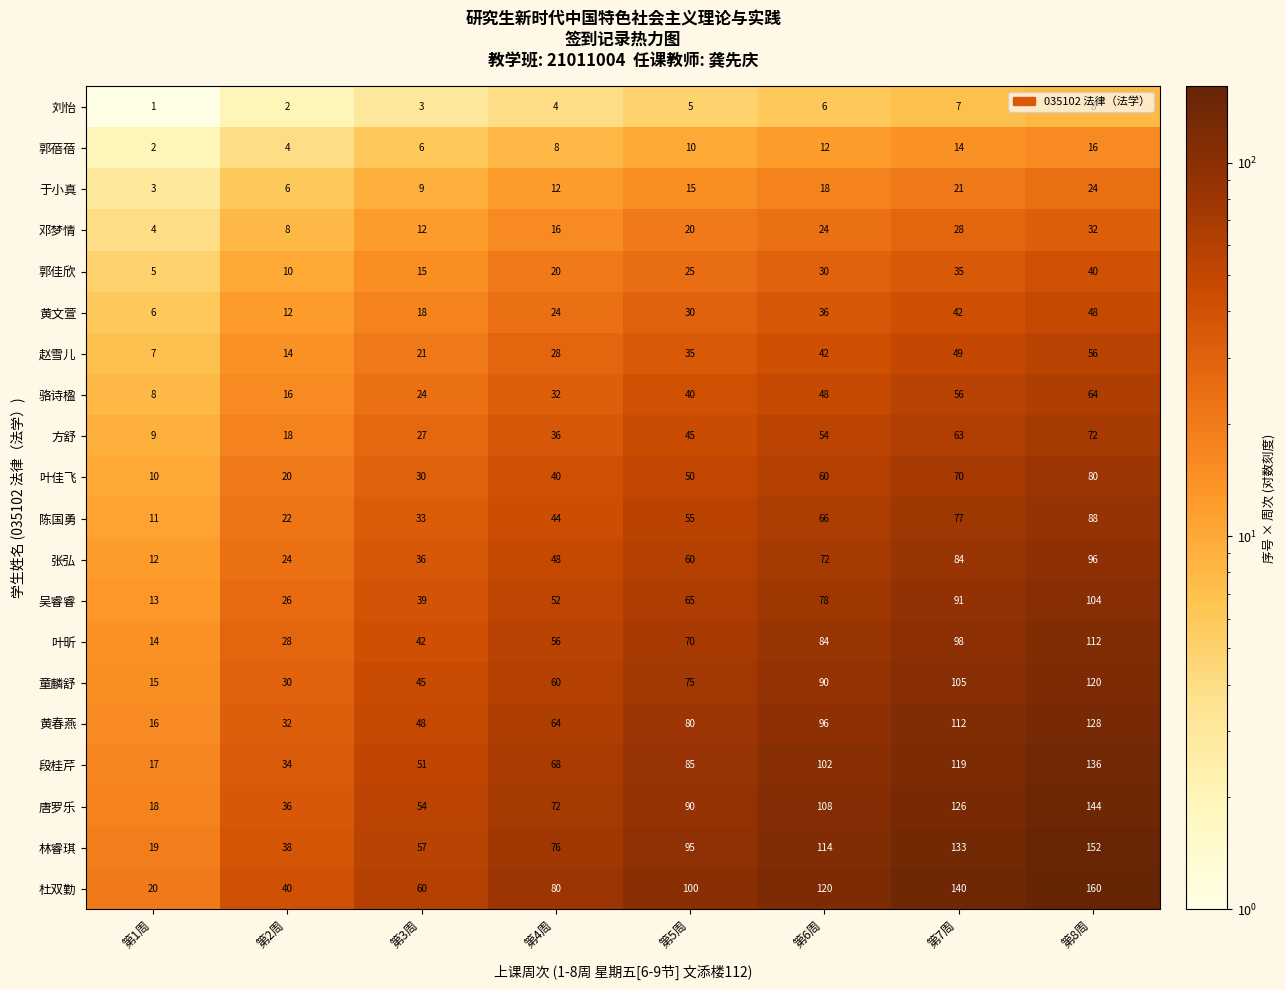

What is the spread (max minus min) of values at 第7周?

133